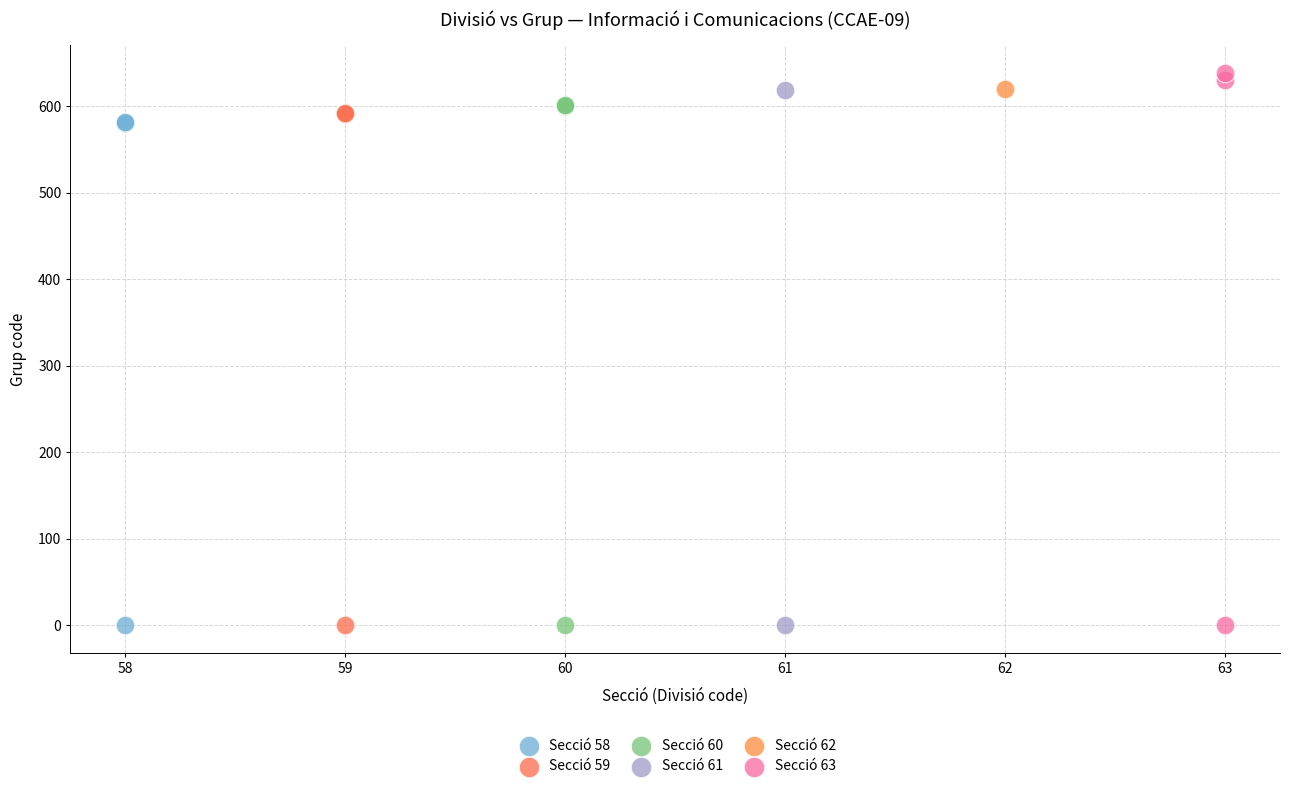

What are all the series names shown in the legend?

Secció 58, Secció 59, Secció 60, Secció 61, Secció 62, Secció 63